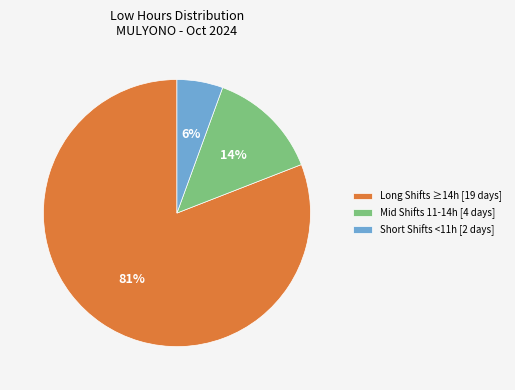

The Mid Shifts 11-14h [4 days] slice represents 25% of the pie. True or false?

False